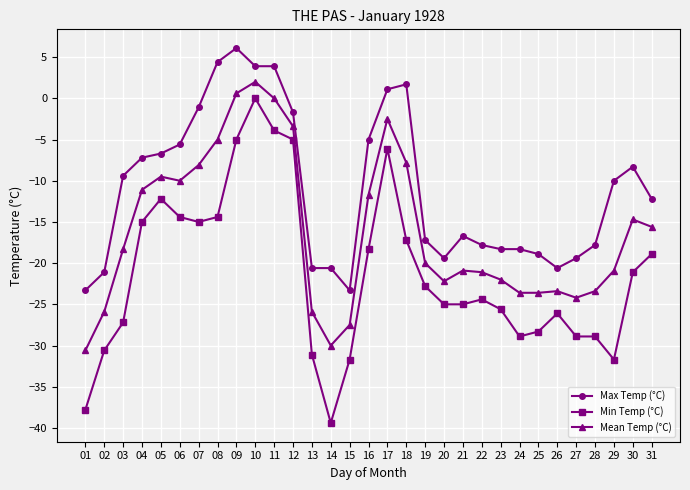

What is the difference between the second highest and second lowest values in the Min Temp (°C) series?

33.9